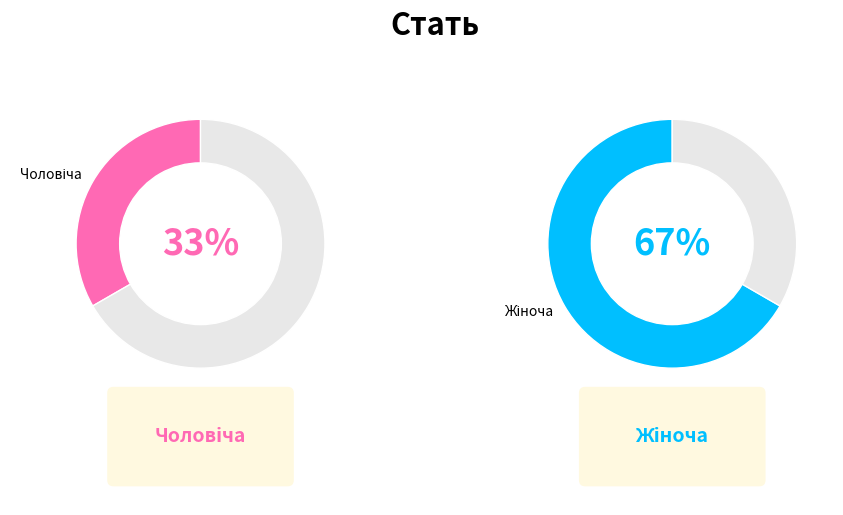

Between Чоловіча and Жіноча, which is larger?

Жіноча